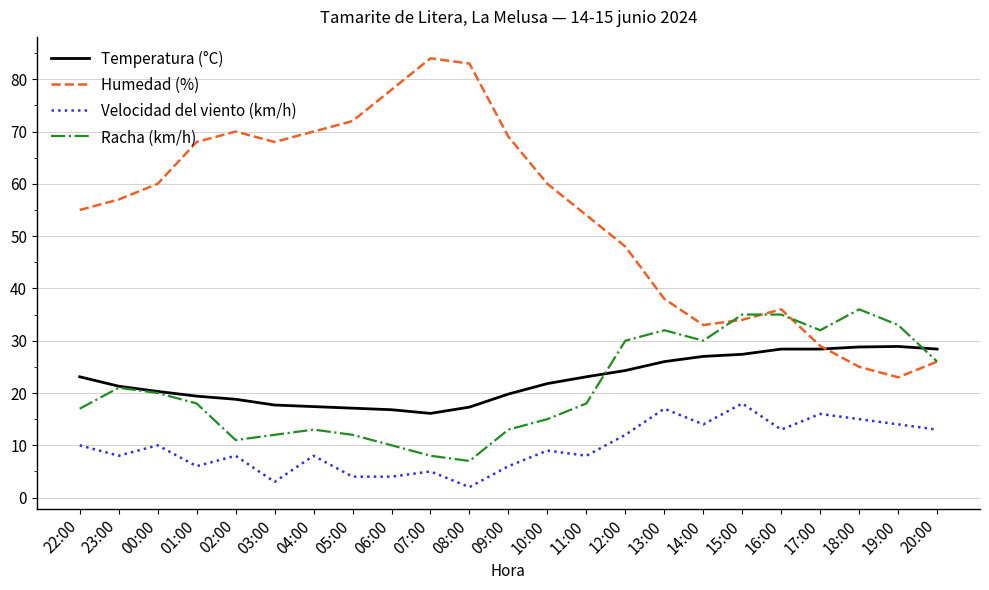

Read the Humedad (%) value at 14:00.

33.0